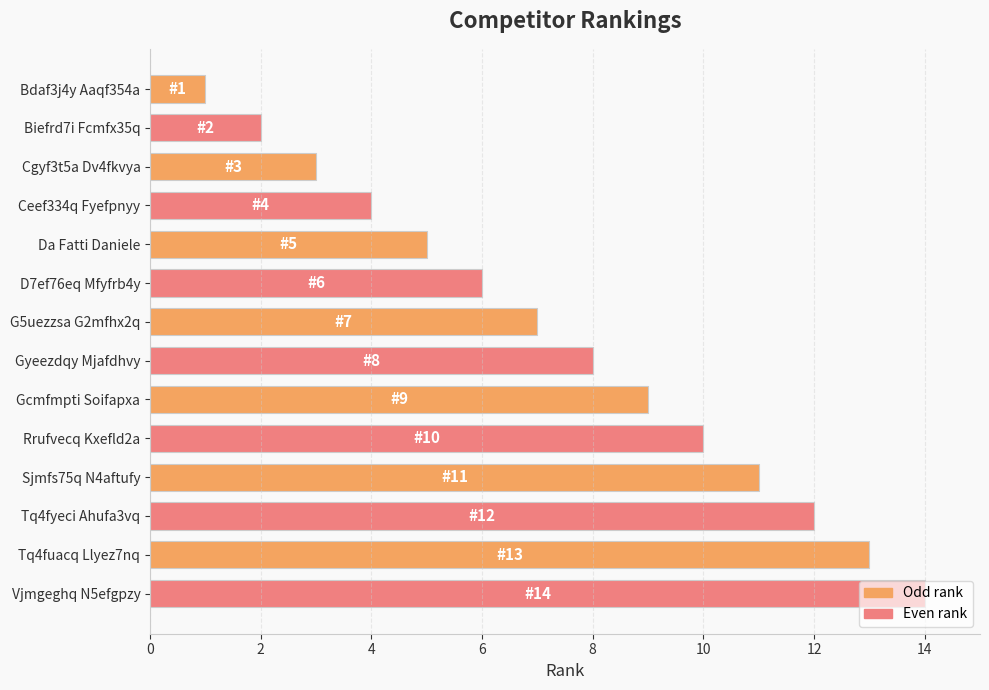

What is the minimum value shown in the chart?

1